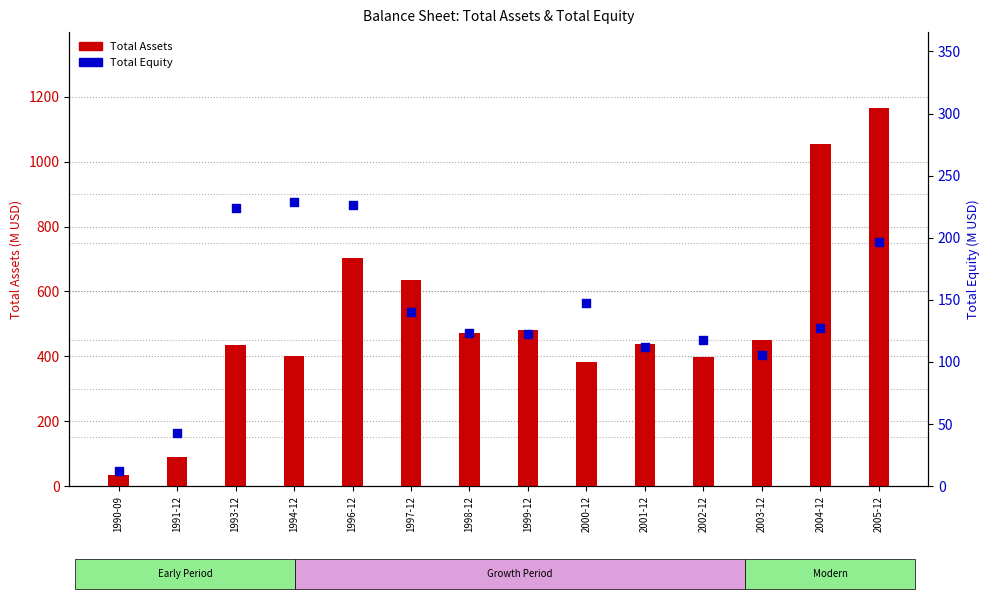

What is the total value across all series at 2002-12?

517.4